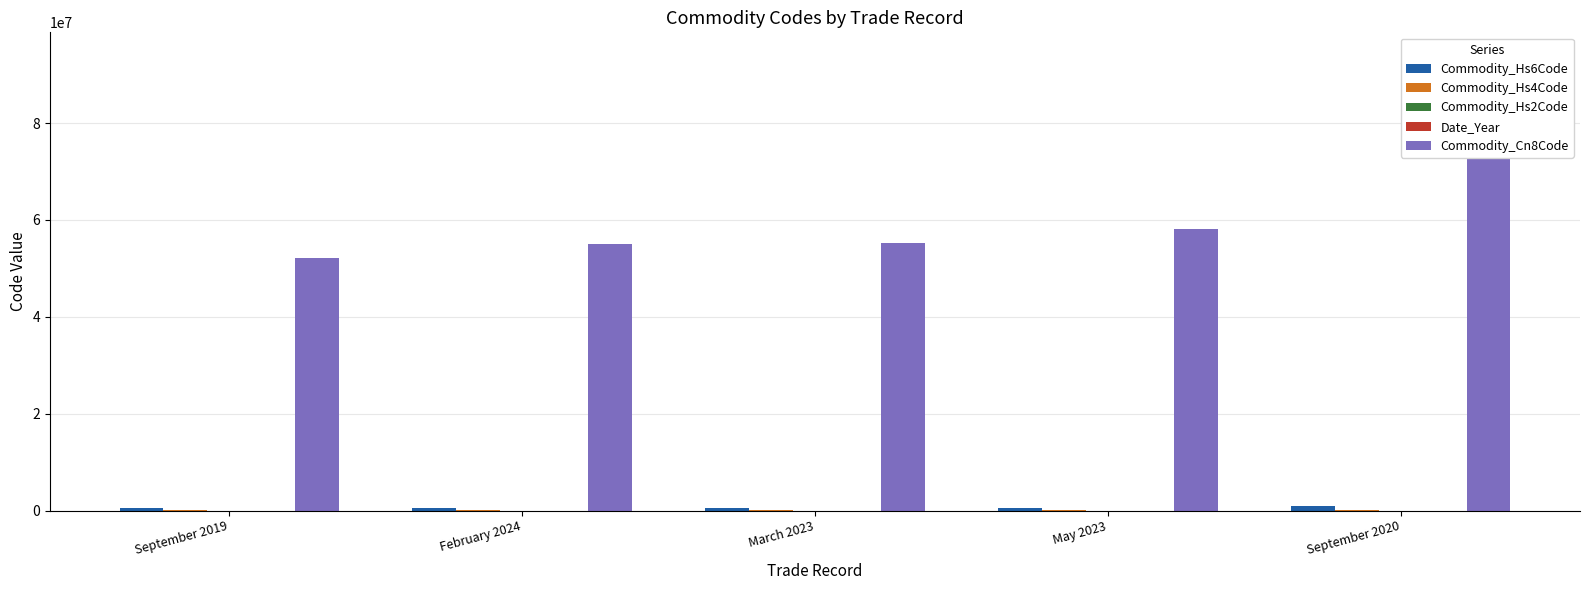

Is it true that Commodity_Hs4Code equals 5503 at February 2024?

True